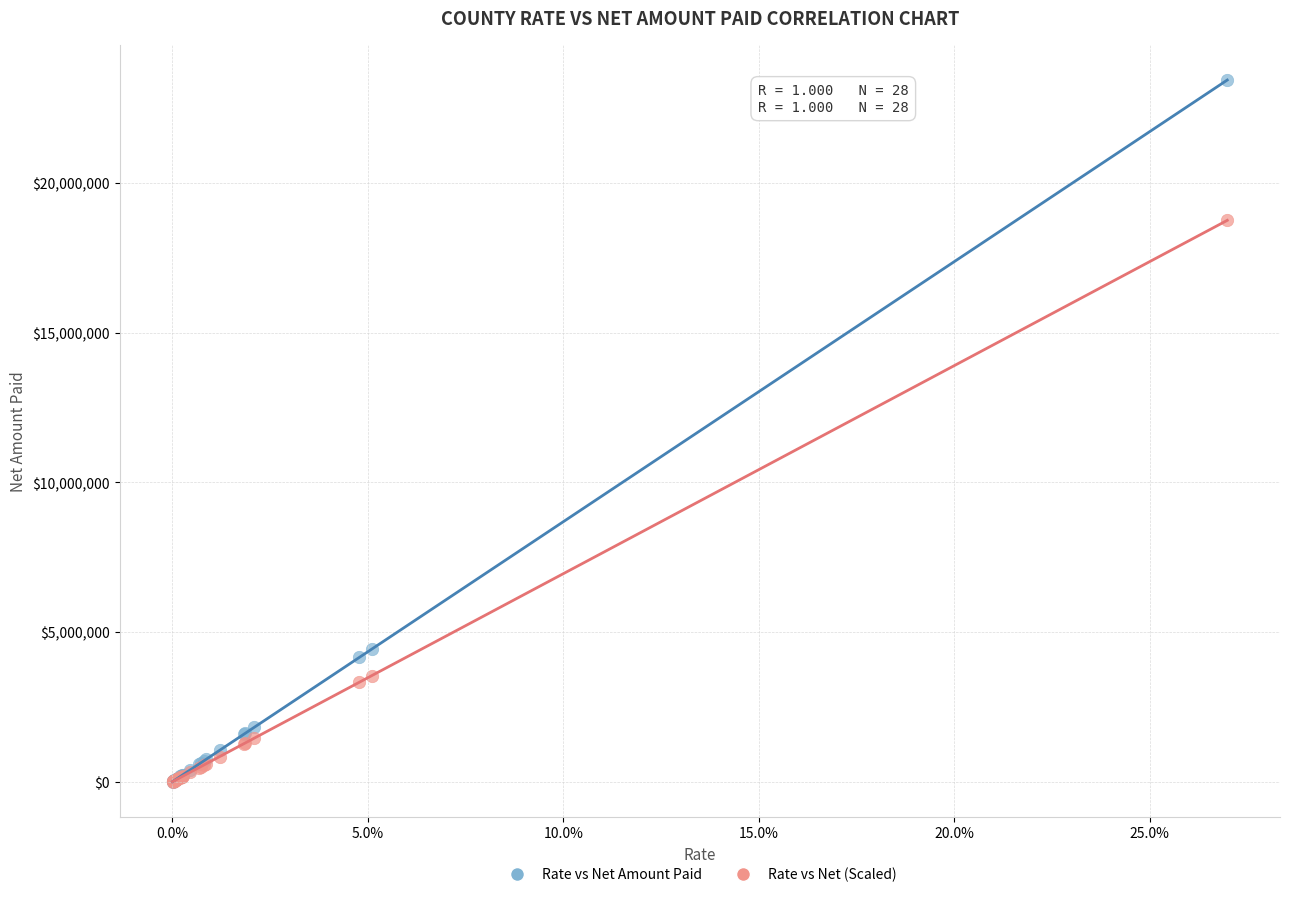

In the Rate vs Net (Scaled) series, what Y value is closest to 9378562?

3546672.9